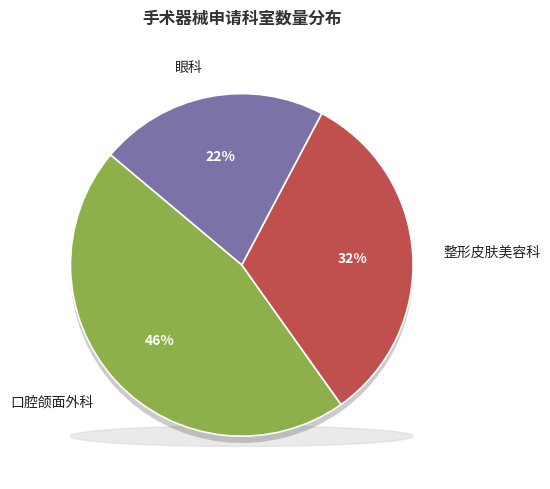

Which slice is the largest?

口腔颌面外科